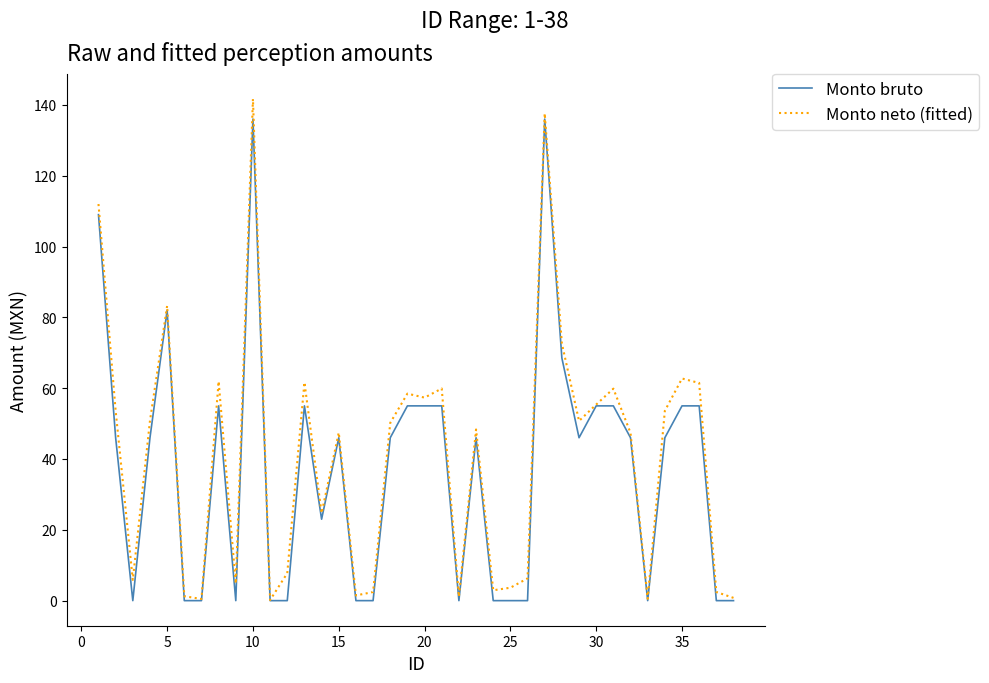

Which series has the widest spread of values?

Monto neto (fitted)